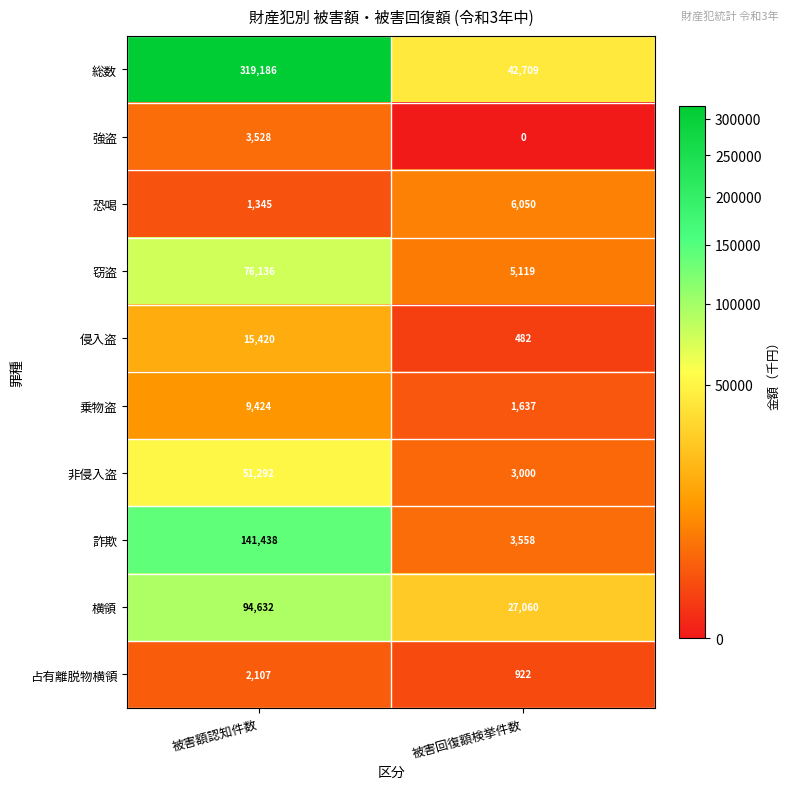

Which label corresponds to the largest value in the chart?

被害額認知件数